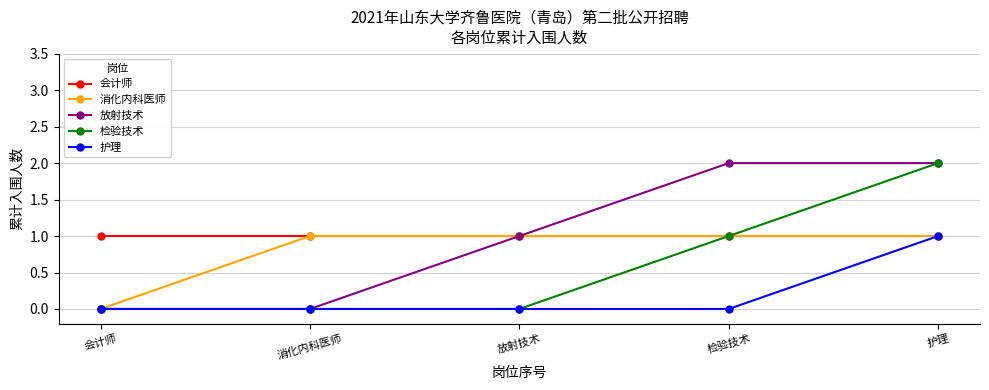

At which label does 检验技术 reach its peak?

护理